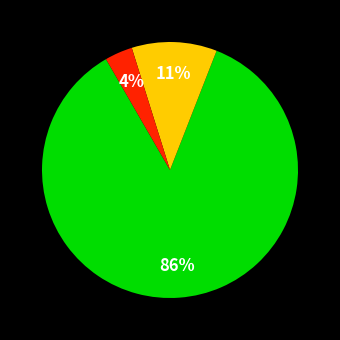

Is there a majority slice in this chart?

Yes